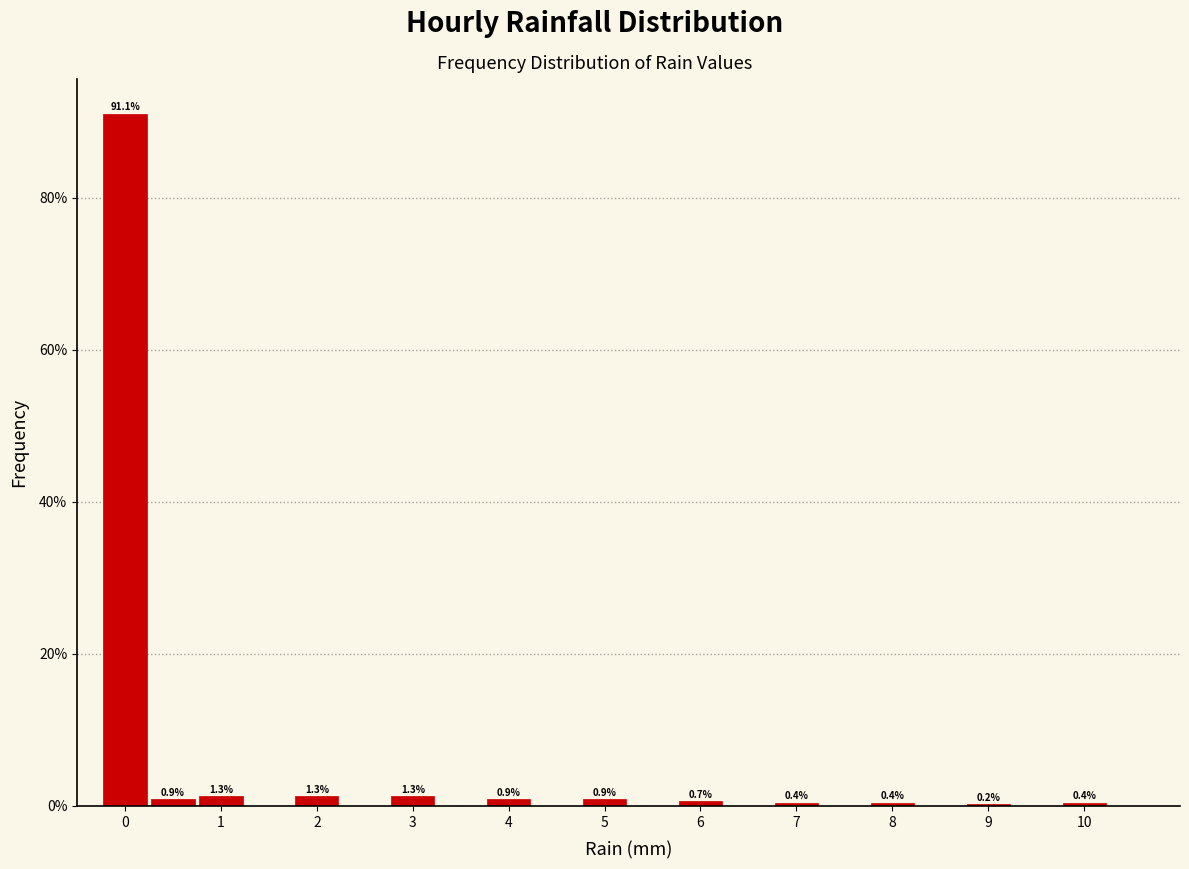

Which range on the x-axis has the tallest bar?

-0.25 to 0.25